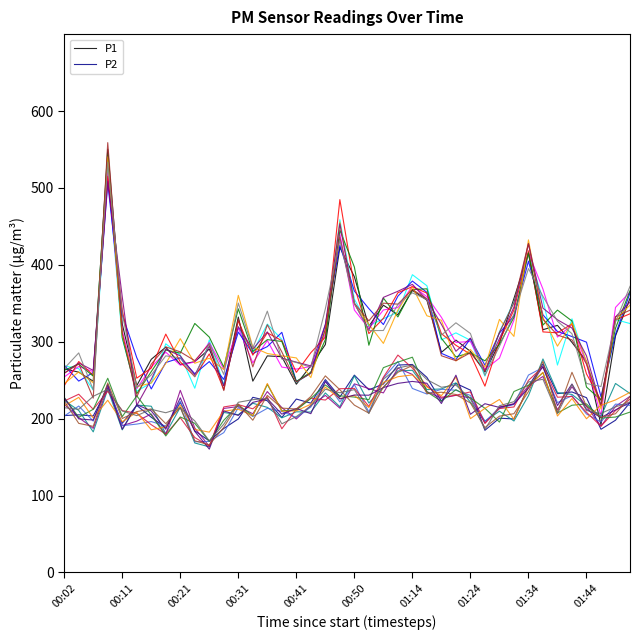

True or false: P2 has a value of 314.9 at 29.

False